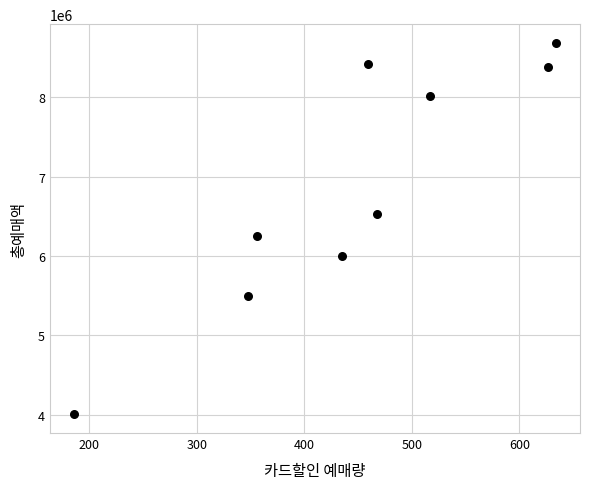

What Y value in the scatter plot is closest to 6345000?

6253000